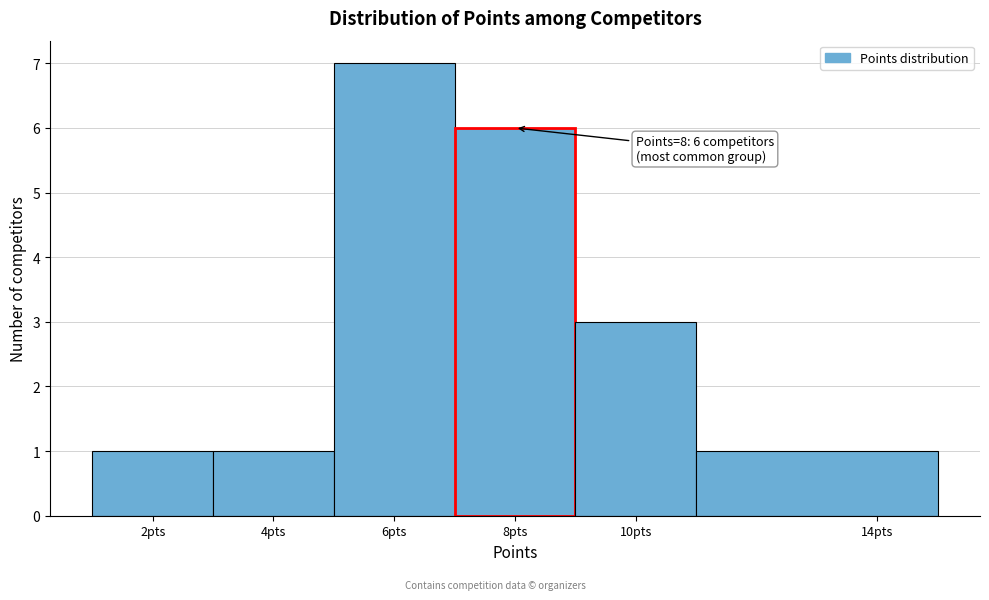

Over which range of the x-axis is the bar tallest?

5 to 7